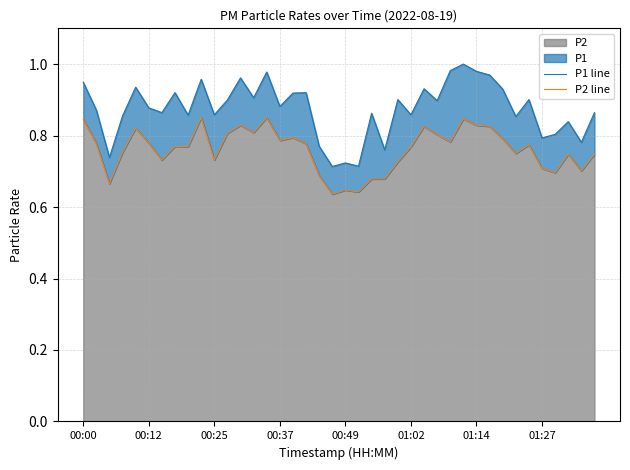

True or false: P2 line and P1 line cross at least once.

False